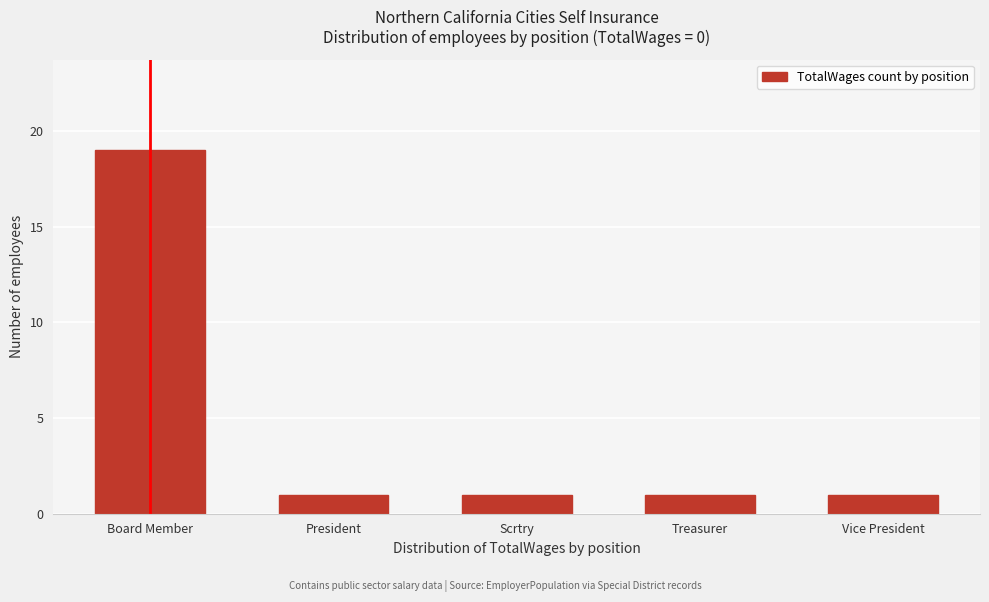

Reading left to right, list all the values displayed in this chart.

Board Member=19	President=1	Scrtry=1	Treasurer=1	Vice President=1